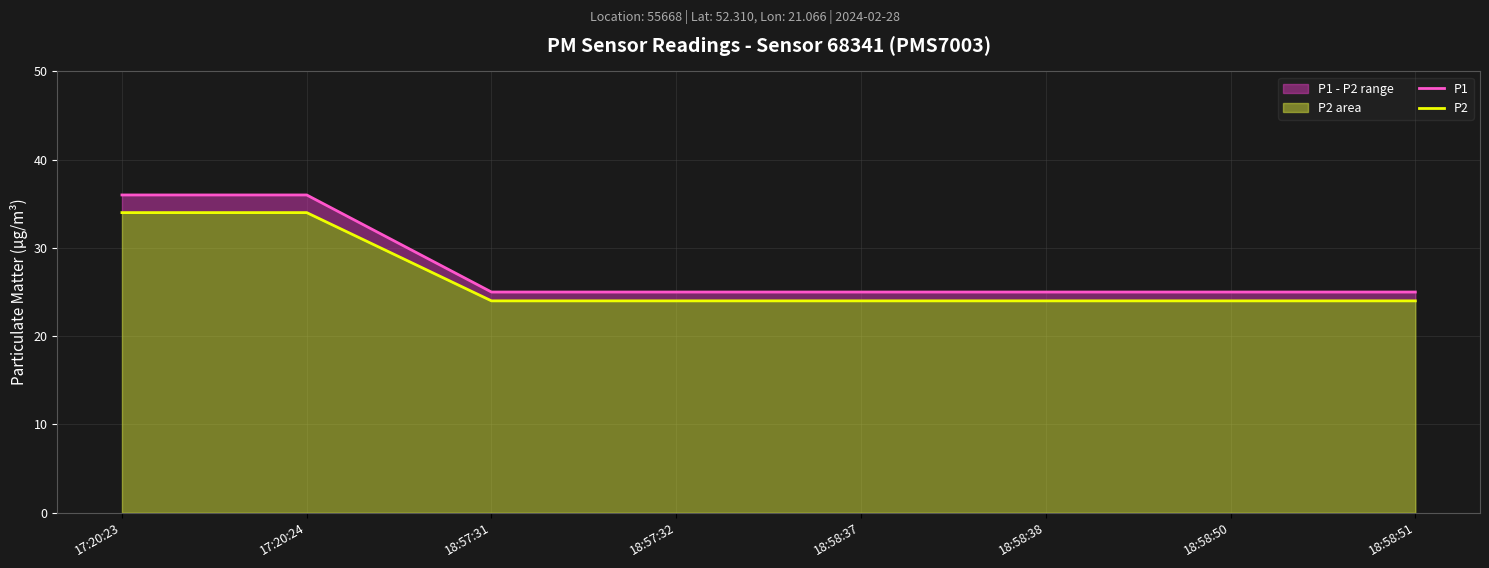

True or false: P1 and P2 cross at least once.

False